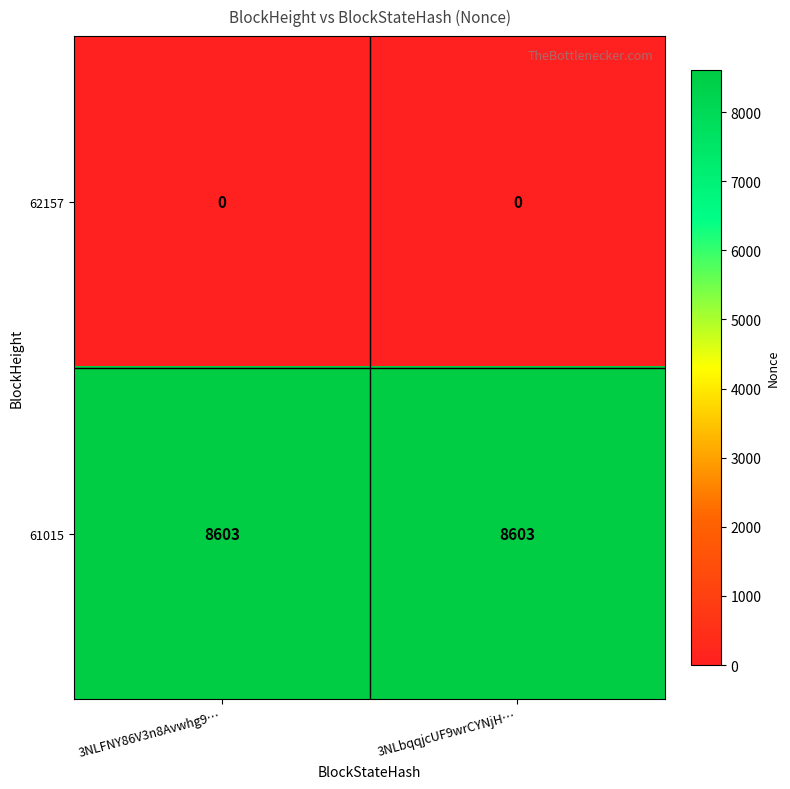

Reading left to right, transcribe all the data shown in this chart.

62157: 0	0
61015: 8603	8603